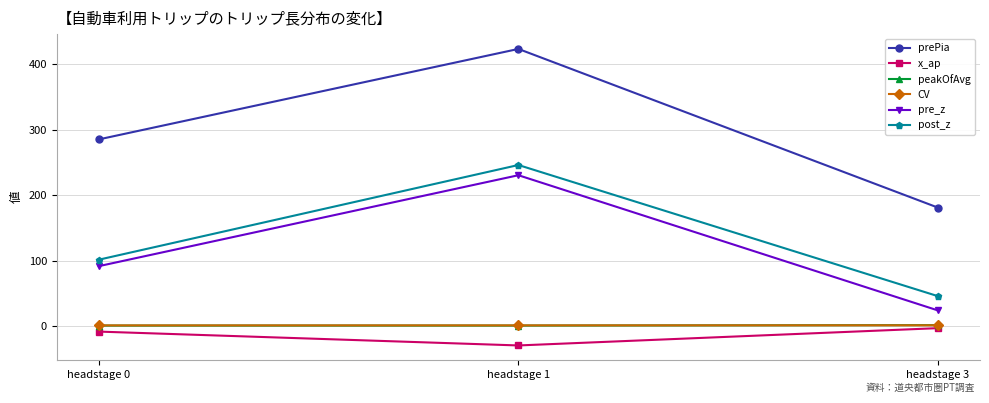

Which series has the widest spread of values?

prePia